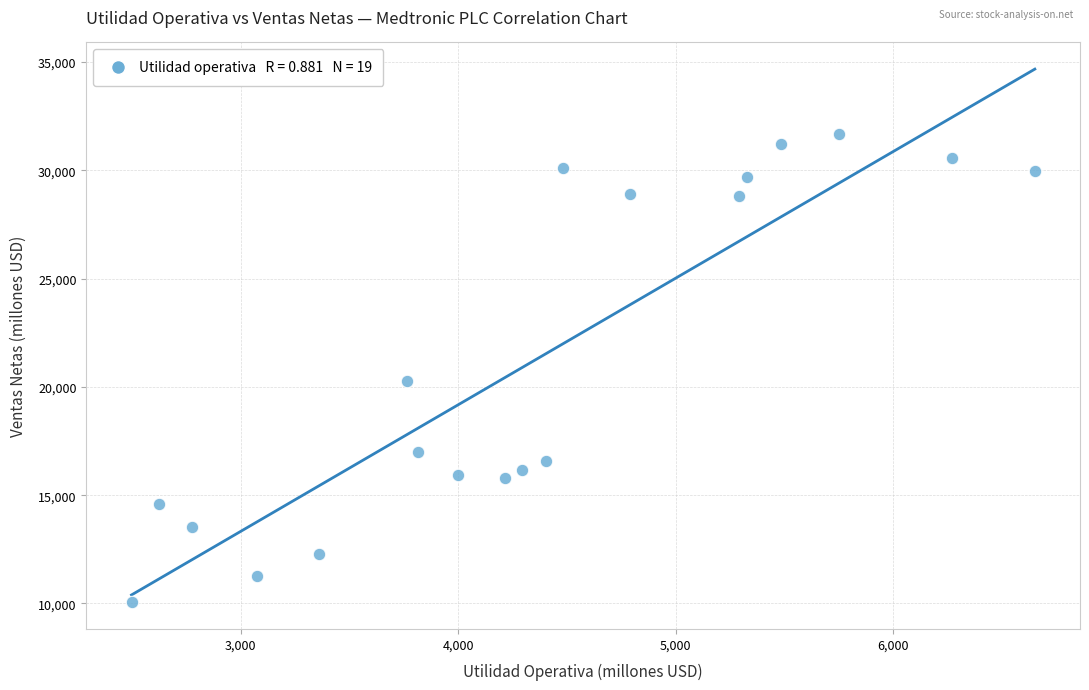

What Y value in the scatter plot is closest to 20870?

20261